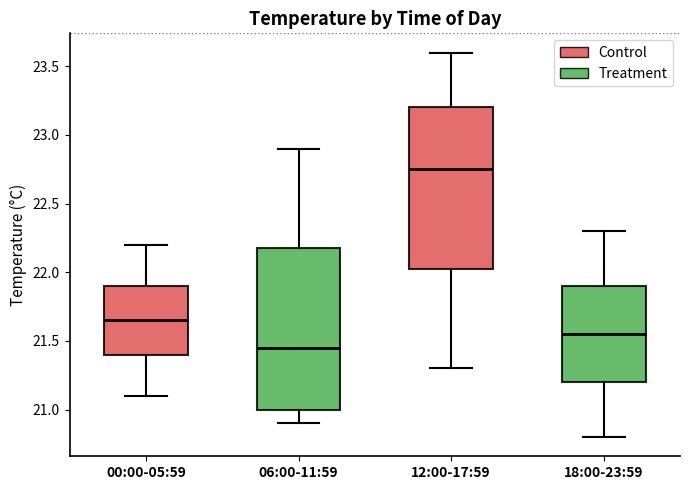

Which box's median line is the highest?

12:00-17:59